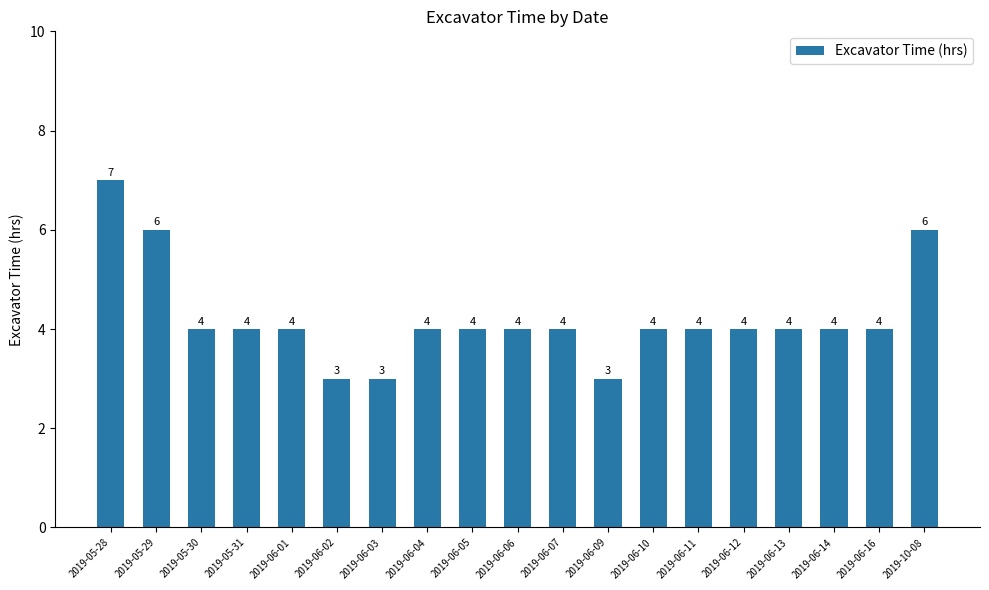

What is the smallest value displayed?

3